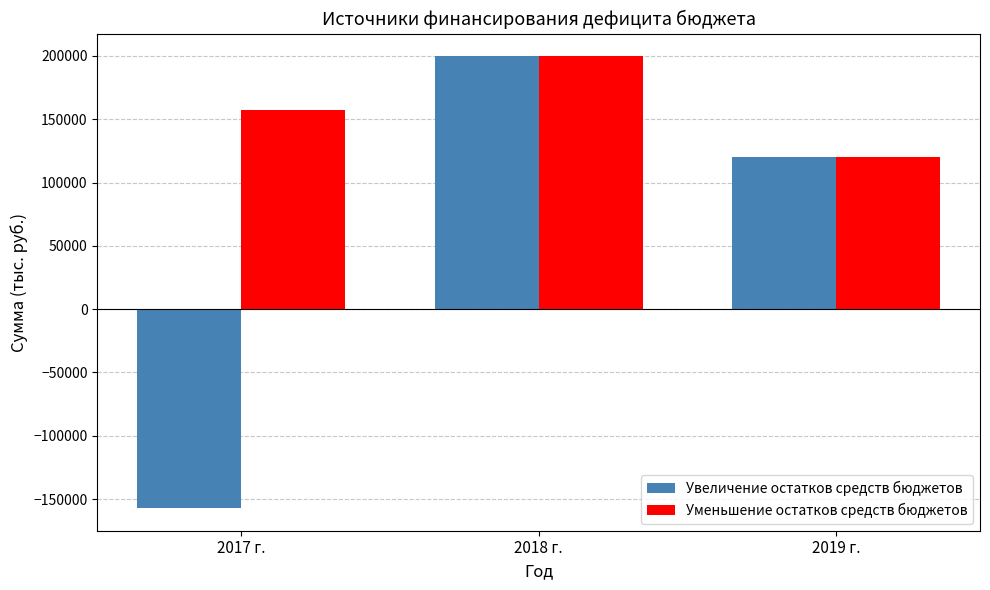

What is the average value of the Уменьшение остатков средств бюджетов series?

158941.6